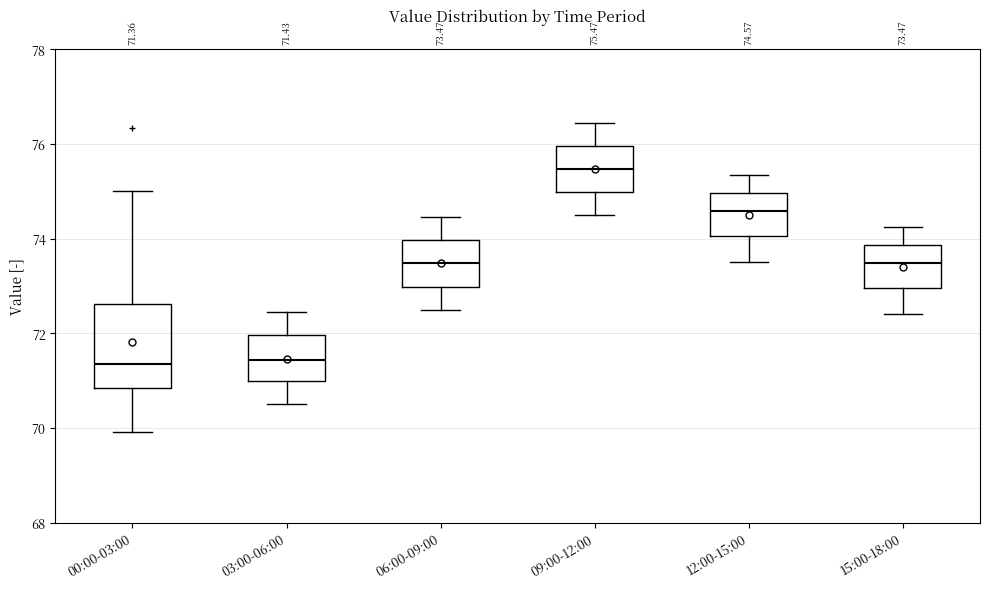

Comparing the boxes themselves (not the whiskers), which one is the tallest?

00:00-03:00